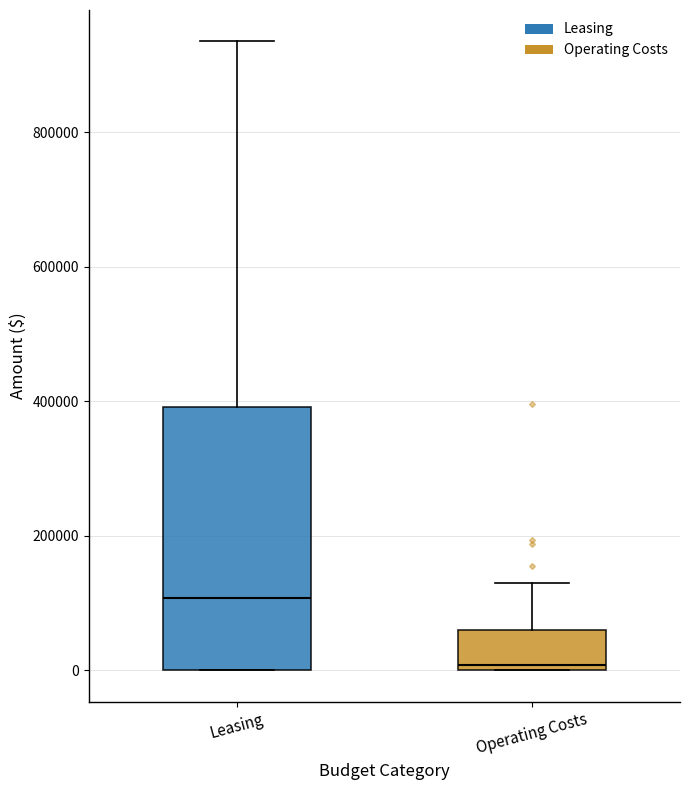

Which box's median line is the highest?

Leasing